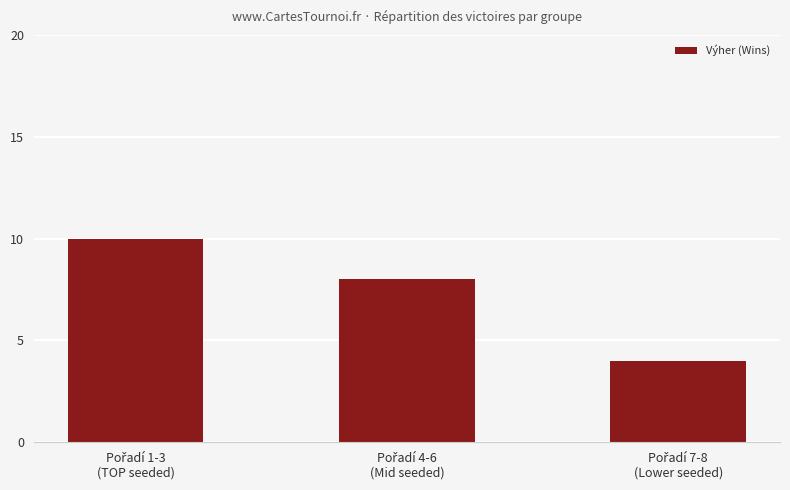

What is the maximum value shown in the chart?

10